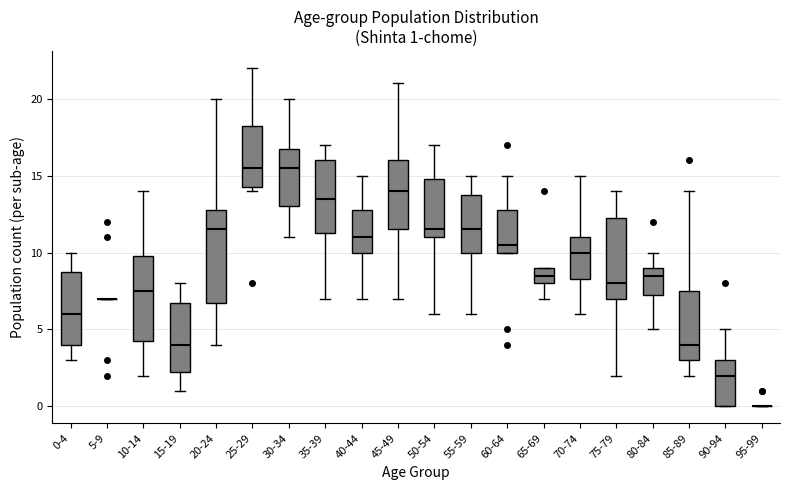

Which box is the tallest, from its lower edge to its upper edge?

20-24